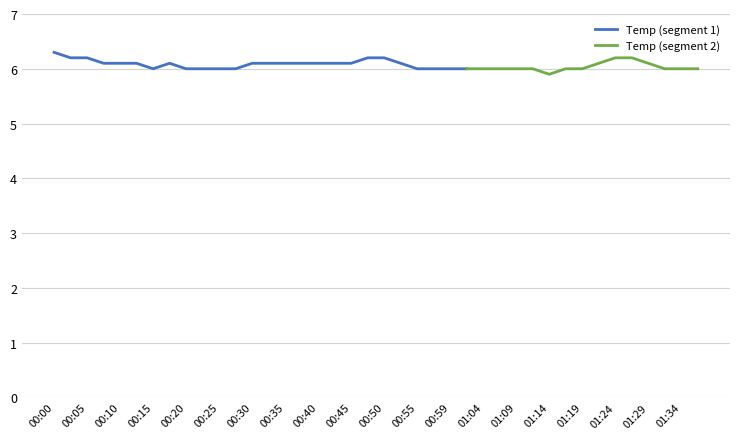

Where does the data first go above 6?

00:00